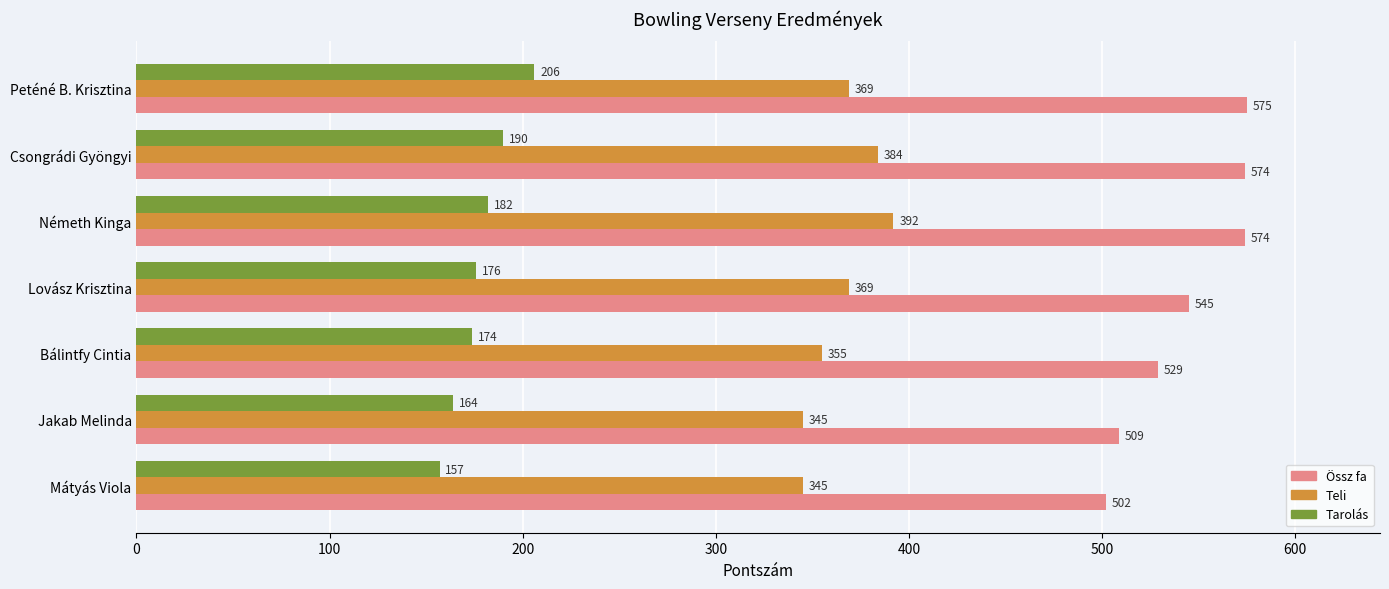

How many data points in Teli are less than 369?

3